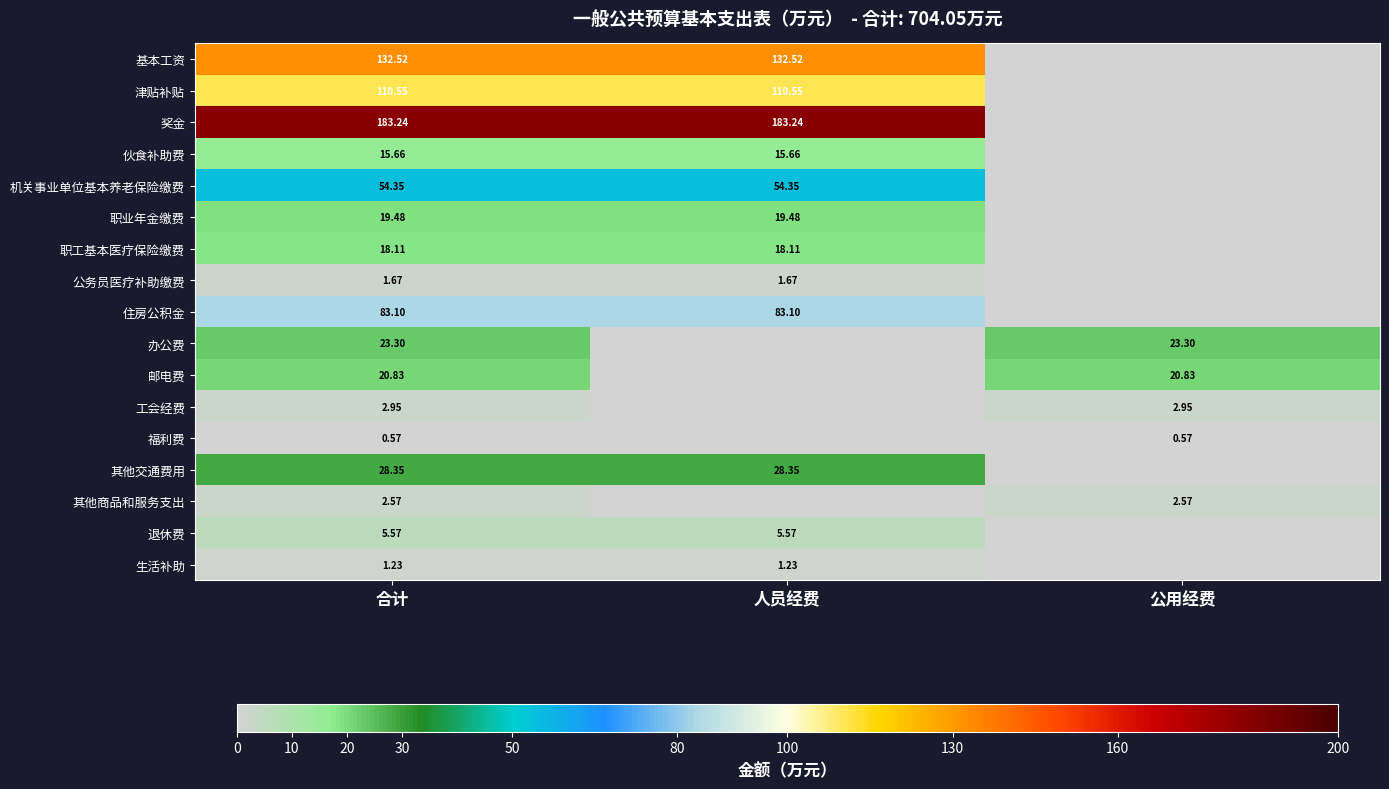

What is the difference between the maximum and minimum values in the 工会经费 series?

3.0